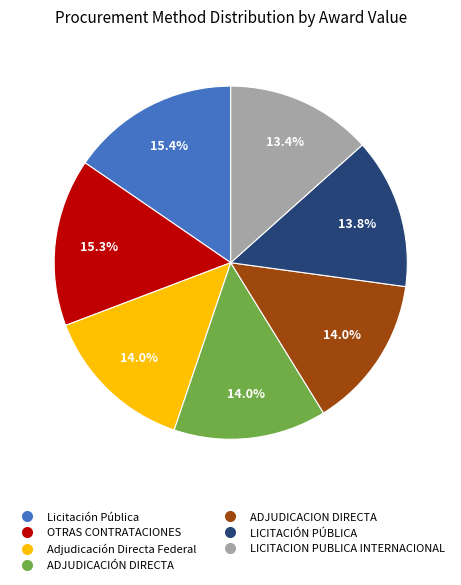

To the nearest percent, what is the combined percentage of Adjudicación Directa Federal and LICITACION PUBLICA INTERNACIONAL?

27%